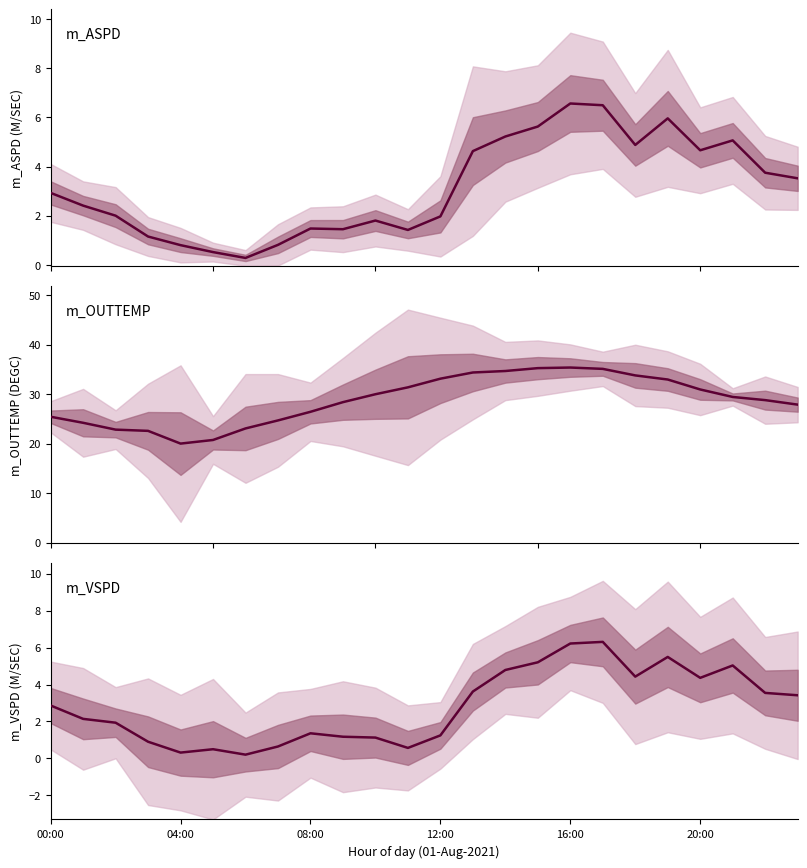

True or false: m_VSPD and m_ASPD cross at least once.

False